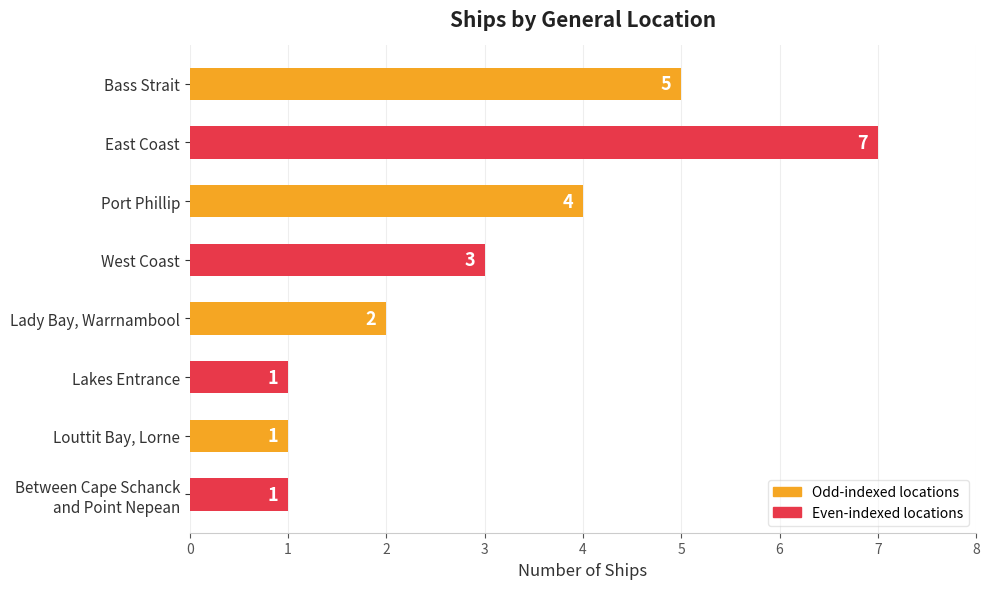

What is the average value?

3